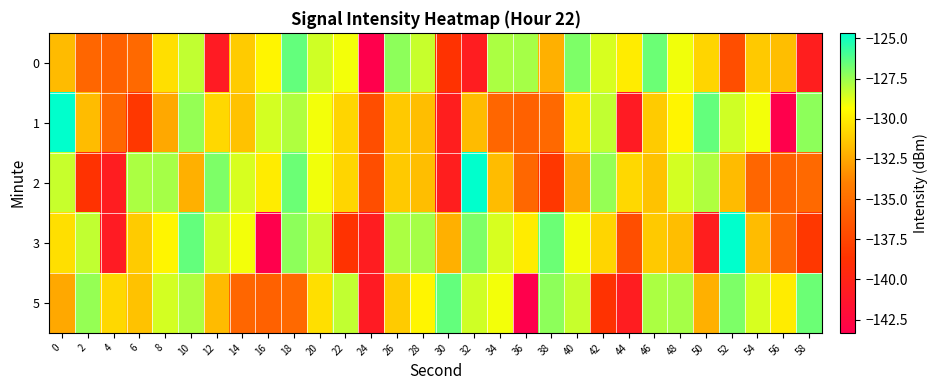

How many data points does each series have?

30